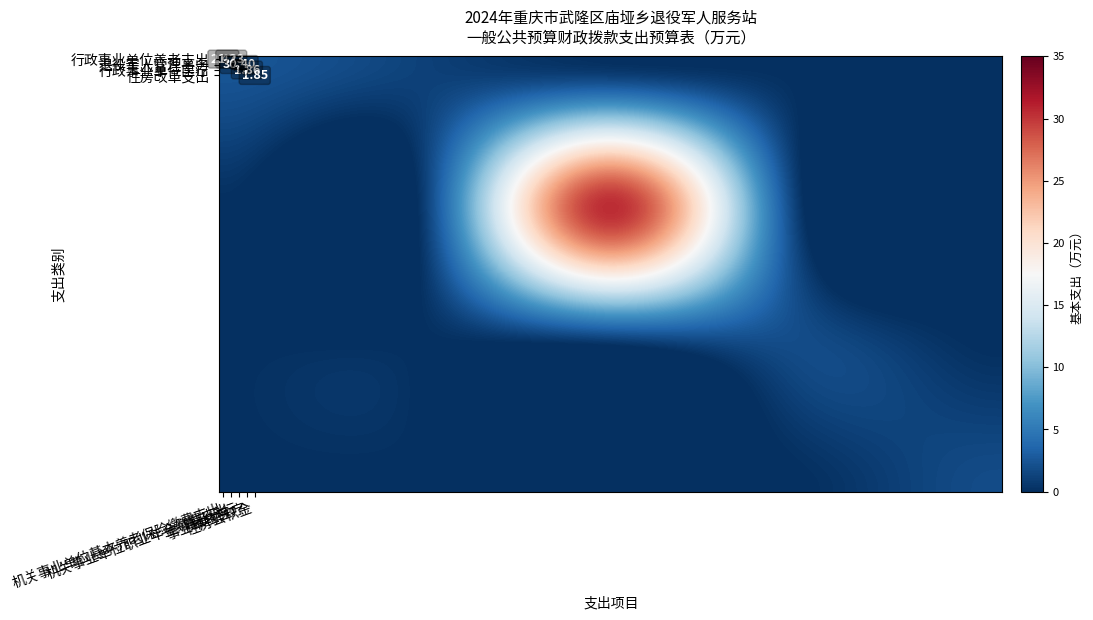

Reading right to left, extract all data points from this chart.

1.9	1.9	30.4	1.2	2.5